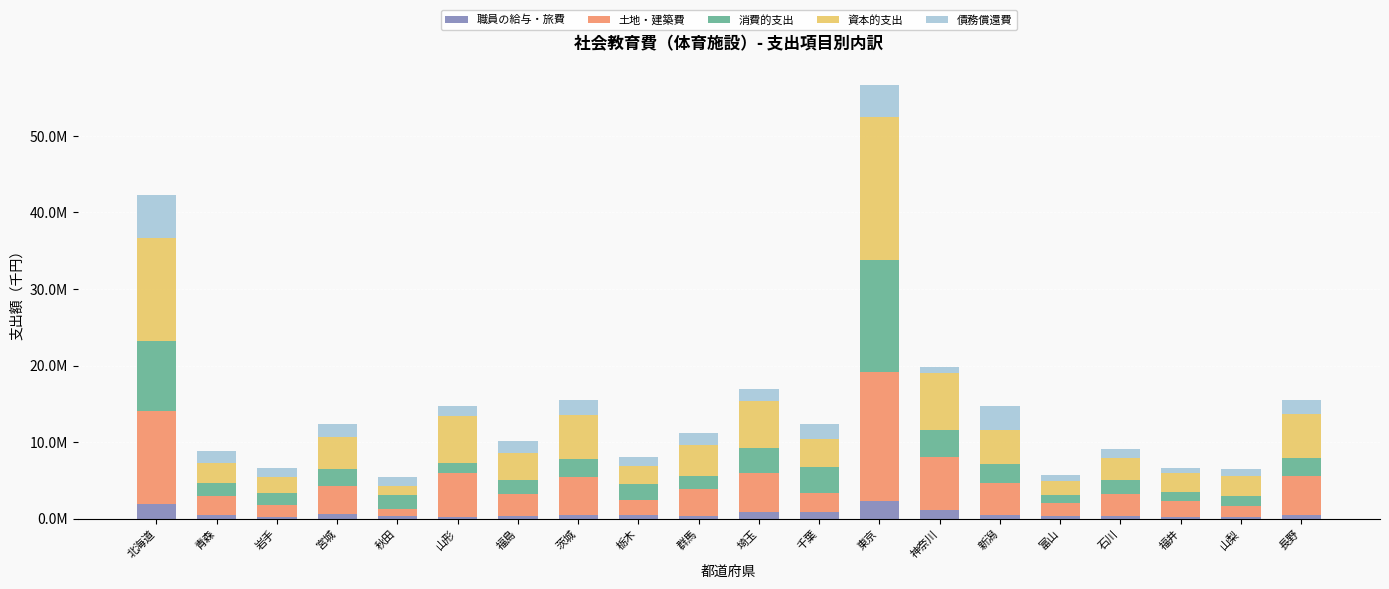

List the series in order of their peak value, highest first.

資本的支出, 土地・建築費, 消費的支出, 債務償還費, 職員の給与・旅費